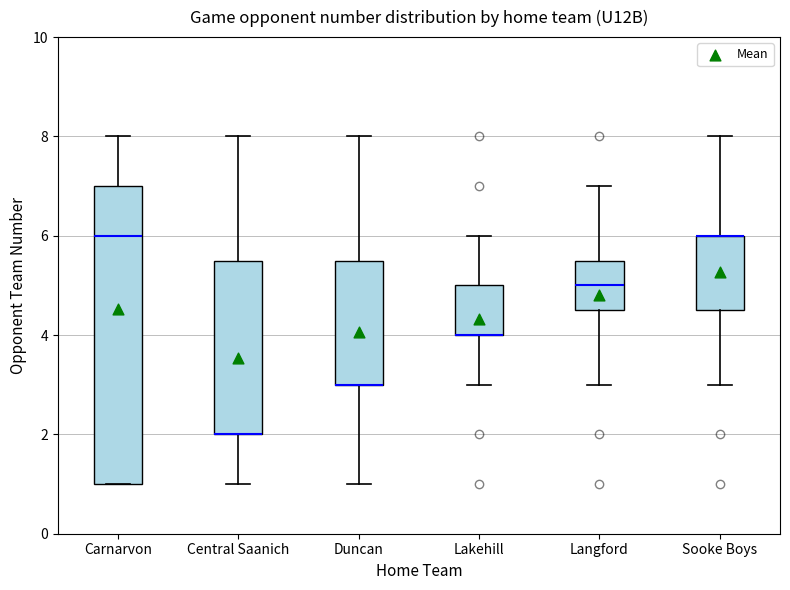

Which box is the tallest, from its lower edge to its upper edge?

Carnarvon